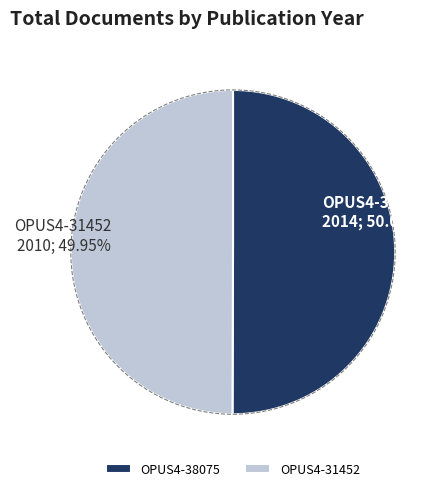

Is the sum of OPUS4-31452 and OPUS4-38075 greater than half?

Yes